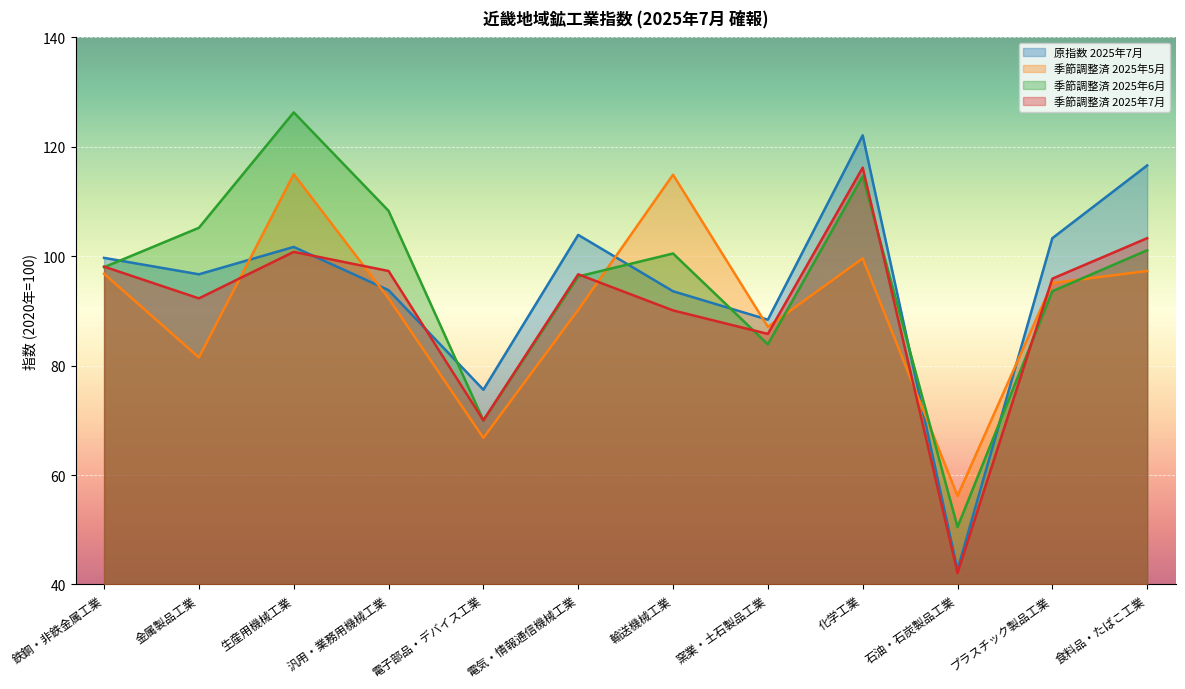

List the labels in order of 原指数 2025年7月 value, smallest first.

石油・石炭製品工業, 電子部品・デバイス工業, 窯業・土石製品工業, 輸送機械工業, 汎用・業務用機械工業, 金属製品工業, 鉄鋼・非鉄金属工業, 生産用機械工業, プラスチック製品工業, 電気・情報通信機械工業, 食料品・たばこ工業, 化学工業